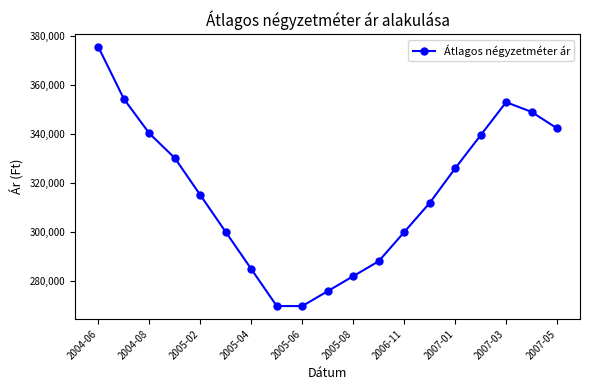

What is the maximum value shown in the chart?

375409